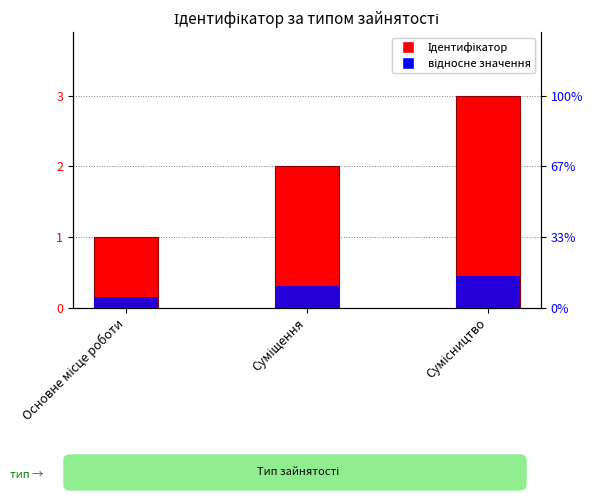

What value does the Ідентифікатор series have at Сумісництво?

3.0